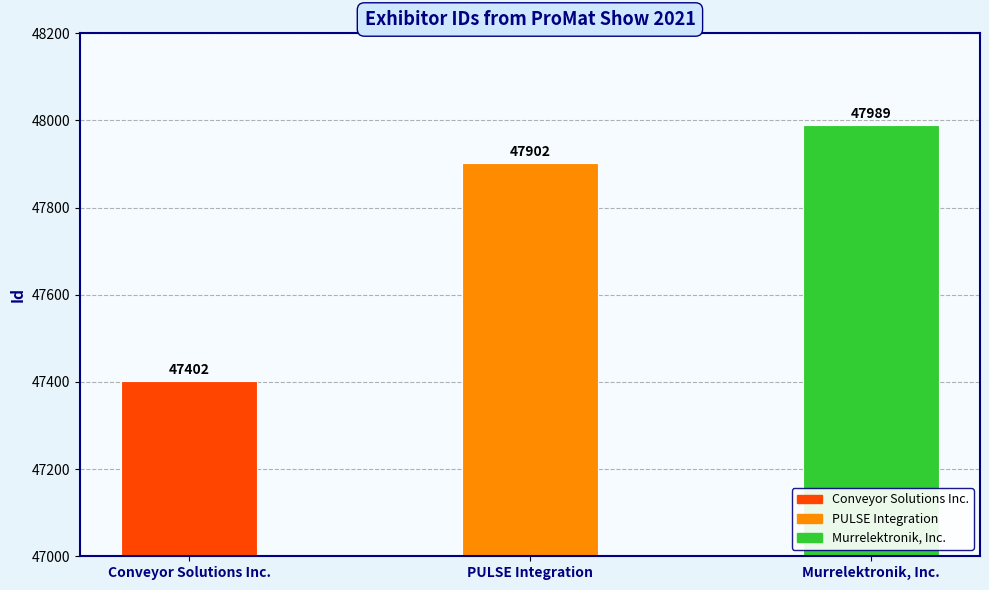

List the labels in order of value, smallest first.

Conveyor Solutions Inc., PULSE Integration, Murrelektronik, Inc.